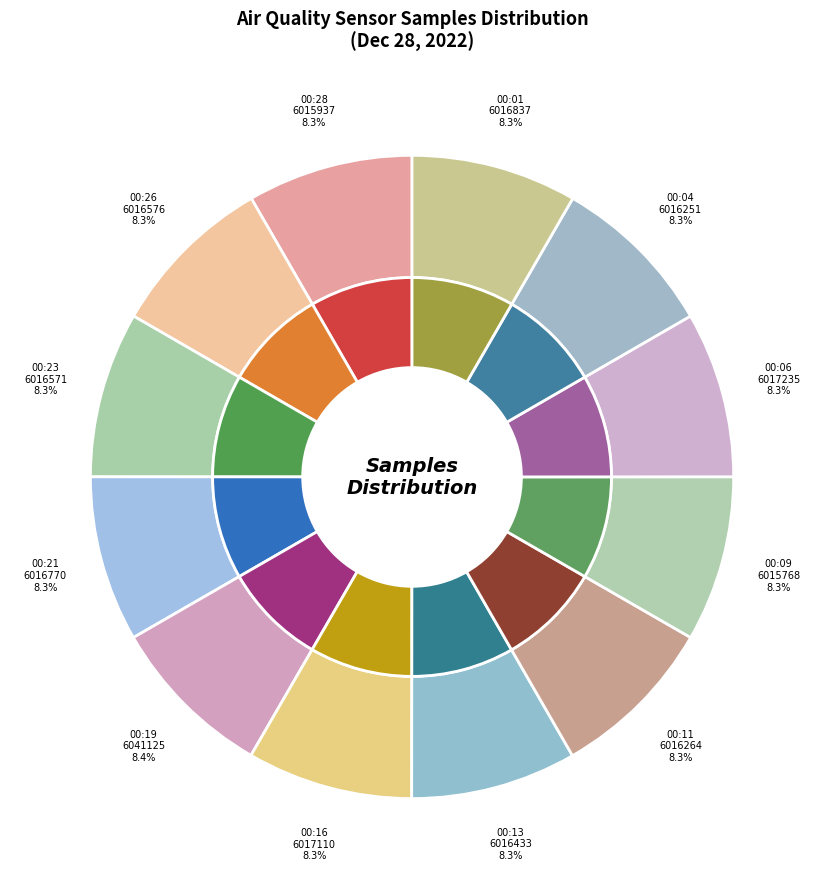

Count the number of slices in the pie.

12